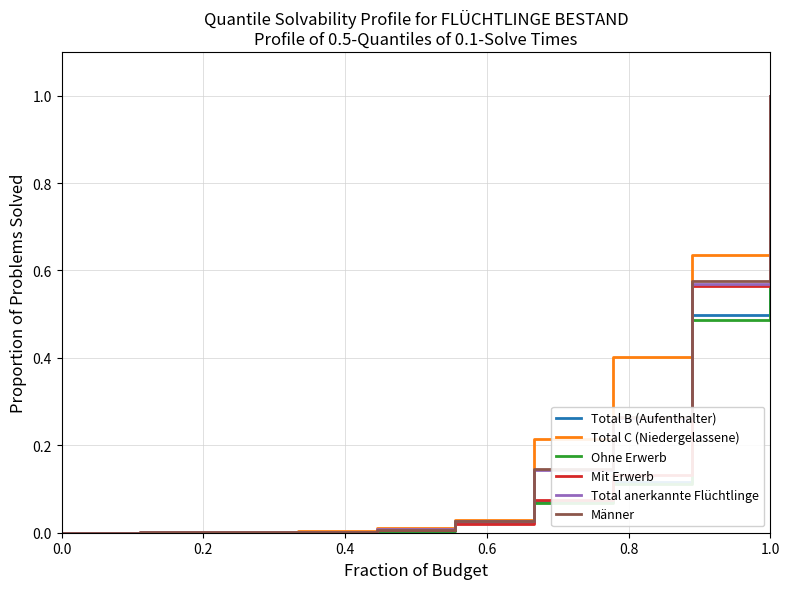

Reading right to left, extract all data points from this chart.

Total B (Aufenthalter): 1.0	0.5	0.1	0.1	0.0	0.0	0.0	0.0	0.0	0.0	0.0
Total C (Niedergelassene): 1.0	0.6	0.4	0.2	0.0	0.0	0.0	0.0	0.0	0.0	0.0
Ohne Erwerb: 1.0	0.5	0.1	0.1	0.0	0.0	0.0	0.0	0.0	0.0	0.0
Mit Erwerb: 1.0	0.6	0.1	0.1	0.0	0.0	0.0	0.0	0.0	0.0	0.0
Total anerkannte Flüchtlinge: 1.0	0.6	0.3	0.1	0.0	0.0	0.0	0.0	0.0	0.0	0.0
Männer: 1.0	0.6	0.3	0.1	0.0	0.0	0.0	0.0	0.0	0.0	0.0